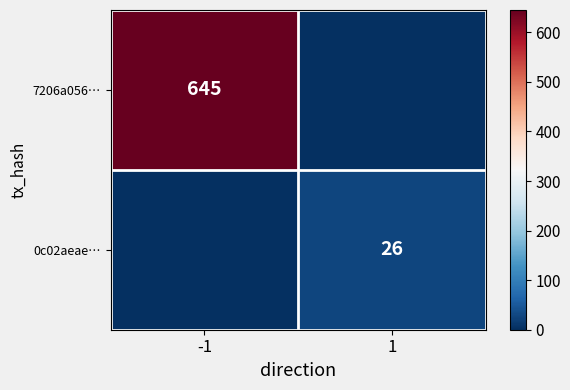

The value of 0c02aeae… at 1 is 26. True or false?

True